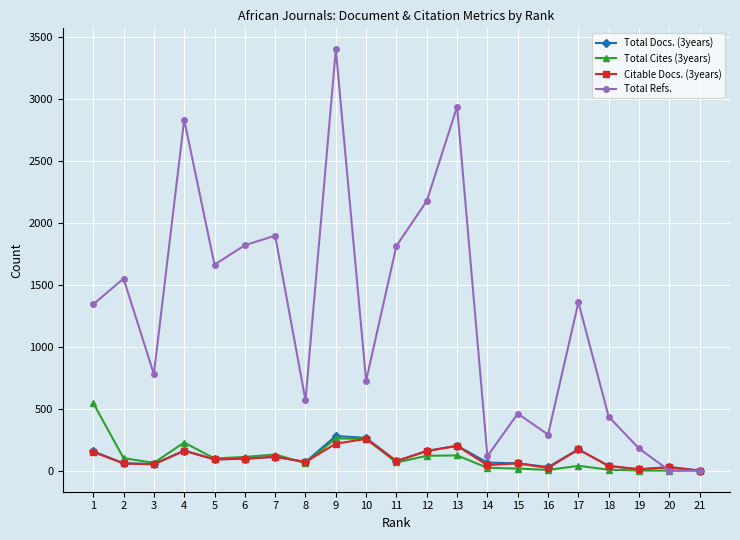

What is the maximum value shown in the chart?

3399